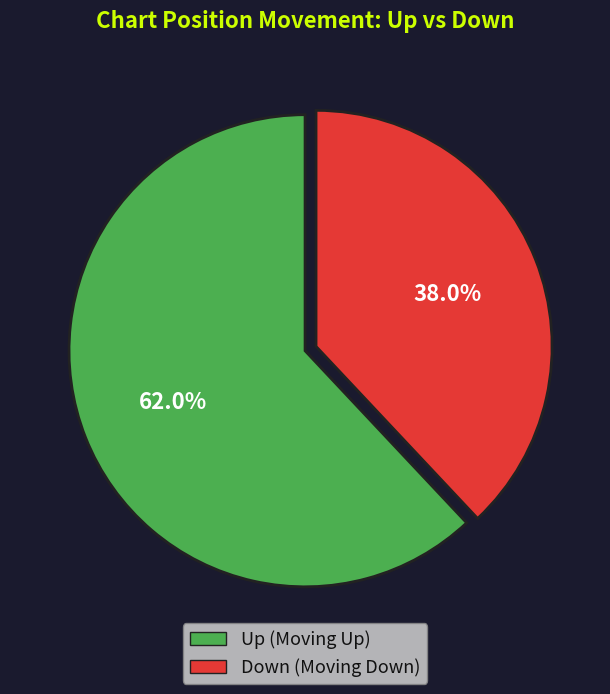

Is there any slice that represents more than half of the pie?

Yes